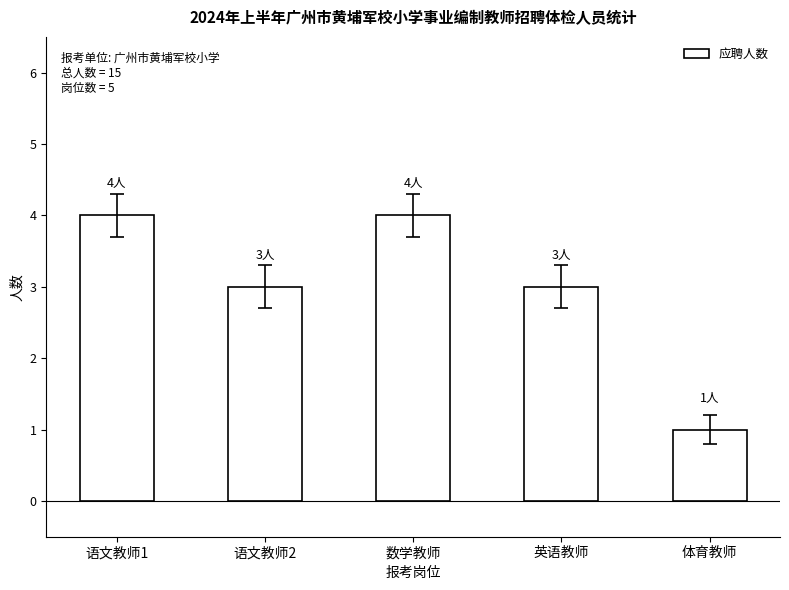

Read the value at 数学教师.

4